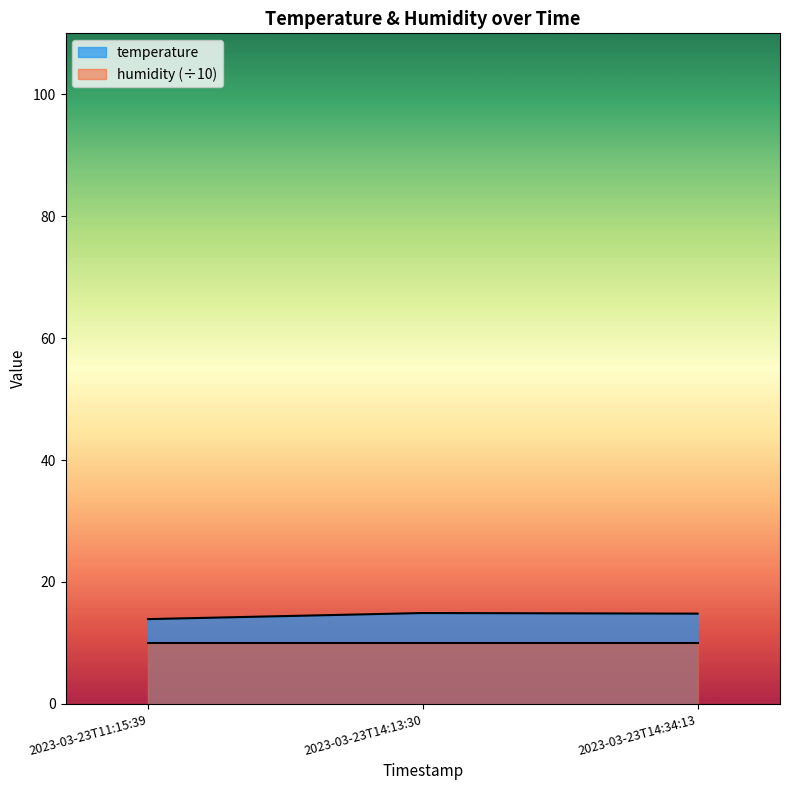

Reading left to right, extract all data points from this chart.

13.9	14.9	14.8